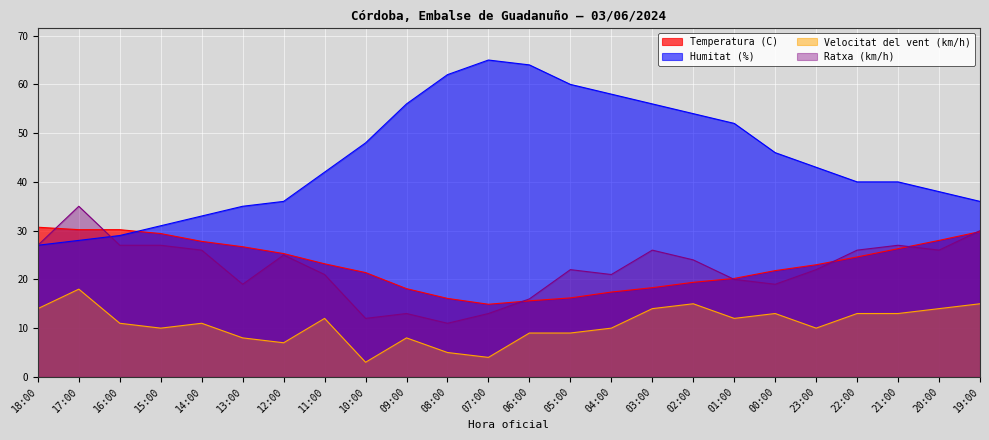

Reading left to right, transcribe all the data shown in this chart.

Temperatura (C): 30.7	30.2	30.2	29.4	27.8	26.7	25.3	23.2	21.4	18.1	16.1	14.9	15.6	16.2	17.4	18.3	19.4	20.2	21.8	23.0	24.6	26.3	28.0	29.8
Humitat (%): 27.0	28.0	29.0	31.0	33.0	35.0	36.0	42.0	48.0	56.0	62.0	65.0	64.0	60.0	58.0	56.0	54.0	52.0	46.0	43.0	40.0	40.0	38.0	36.0
Velocitat del vent (km/h): 14.0	18.0	11.0	10.0	11.0	8.0	7.0	12.0	3.0	8.0	5.0	4.0	9.0	9.0	10.0	14.0	15.0	12.0	13.0	10.0	13.0	13.0	14.0	15.0
Ratxa (km/h): 27.0	35.0	27.0	27.0	26.0	19.0	25.0	21.0	12.0	13.0	11.0	13.0	16.0	22.0	21.0	26.0	24.0	20.0	19.0	22.0	26.0	27.0	26.0	30.0